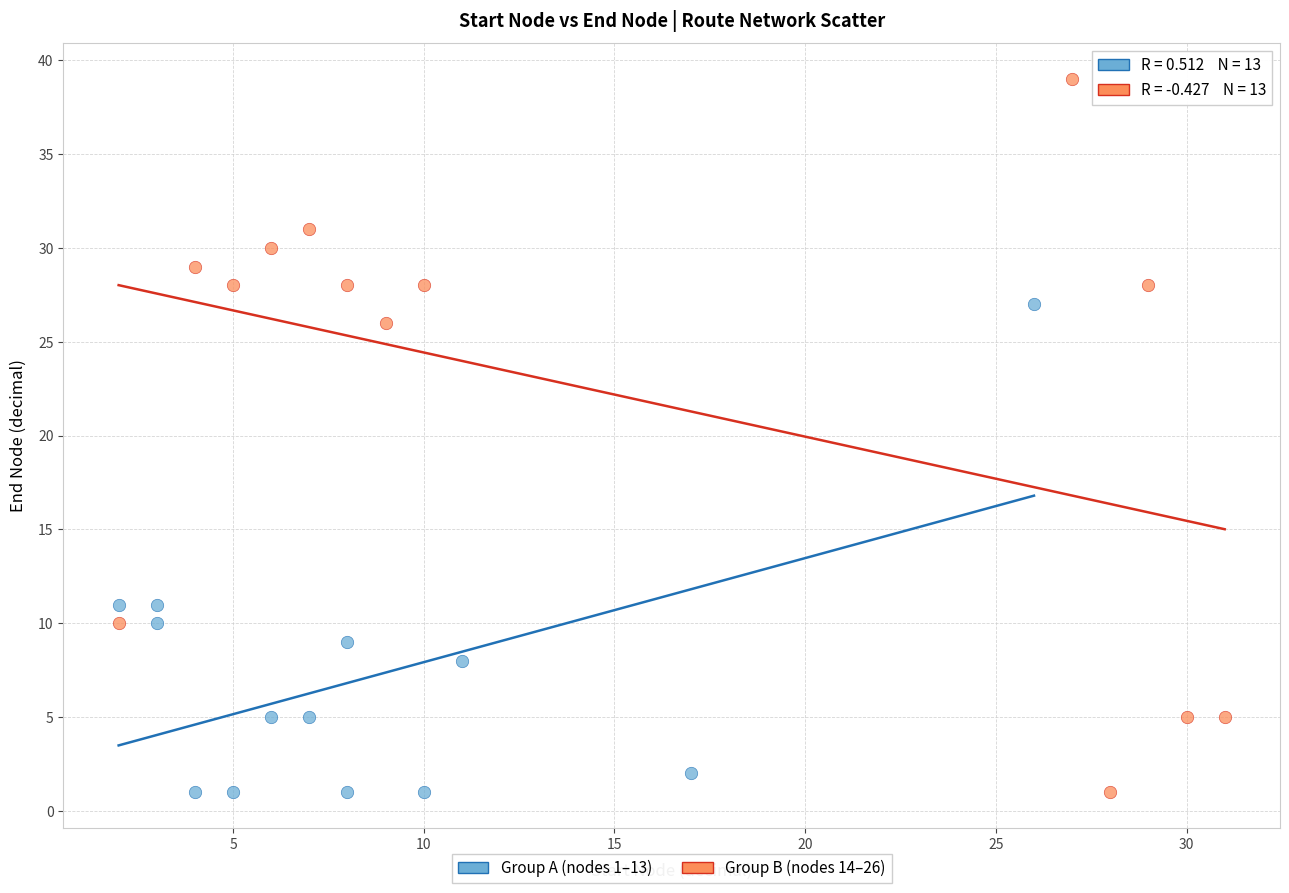

Which series contains the highest Y value?

Group B (nodes 14–26)